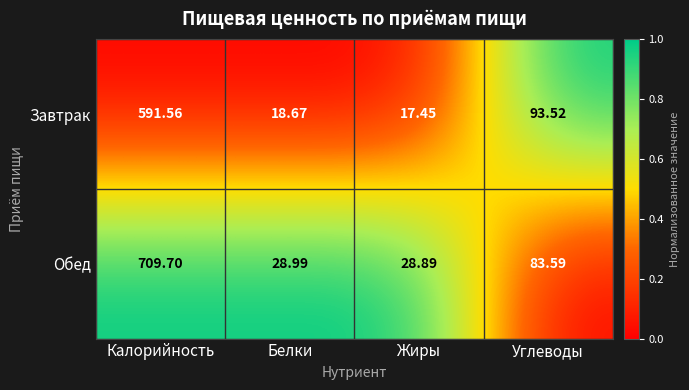

At which category is the sum across all series the highest?

Калорийность